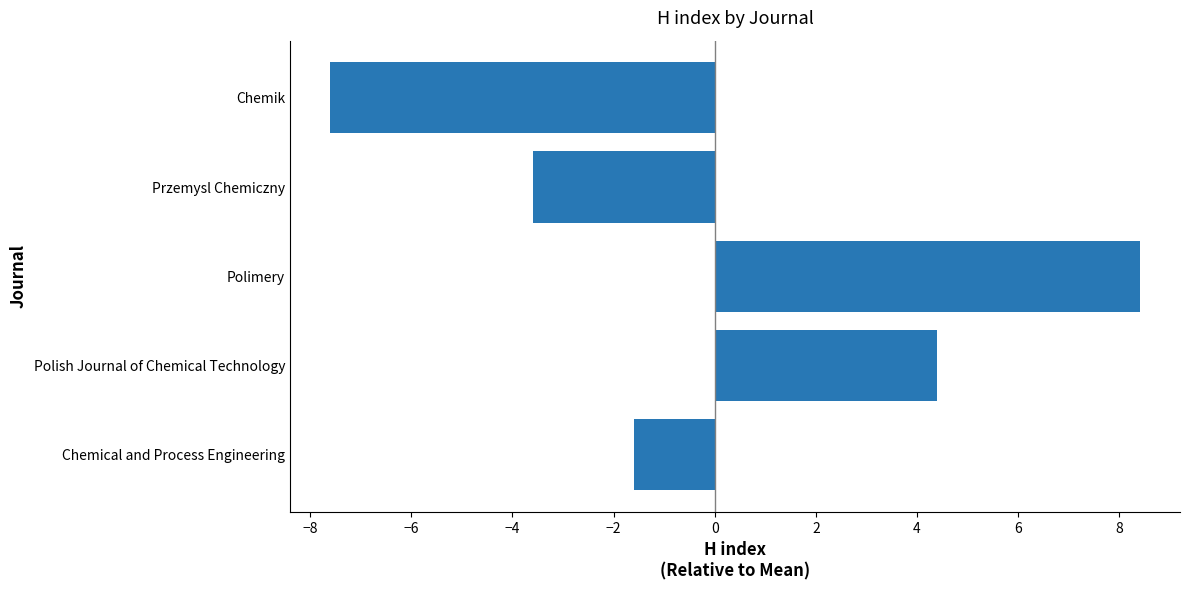

How many data points does each series have?

5